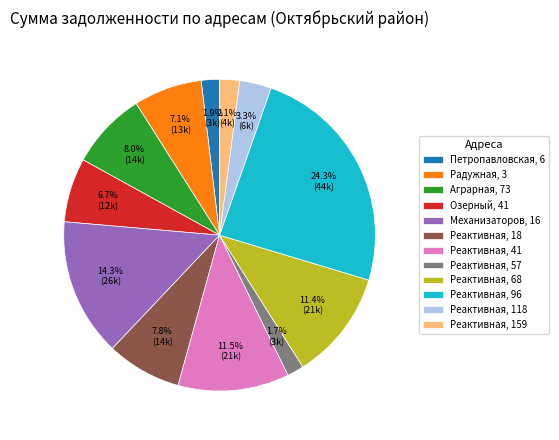

Is it true that Радужная, 3 is 7% of the pie?

True